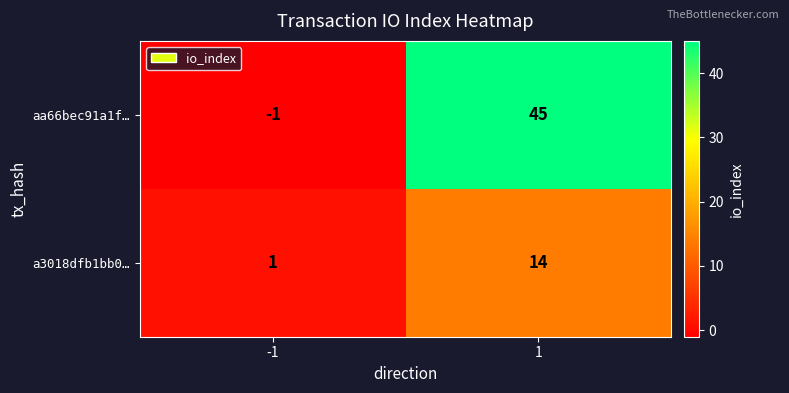

What is the difference between the aa66bec91a1f… values at 1 and -1?

46